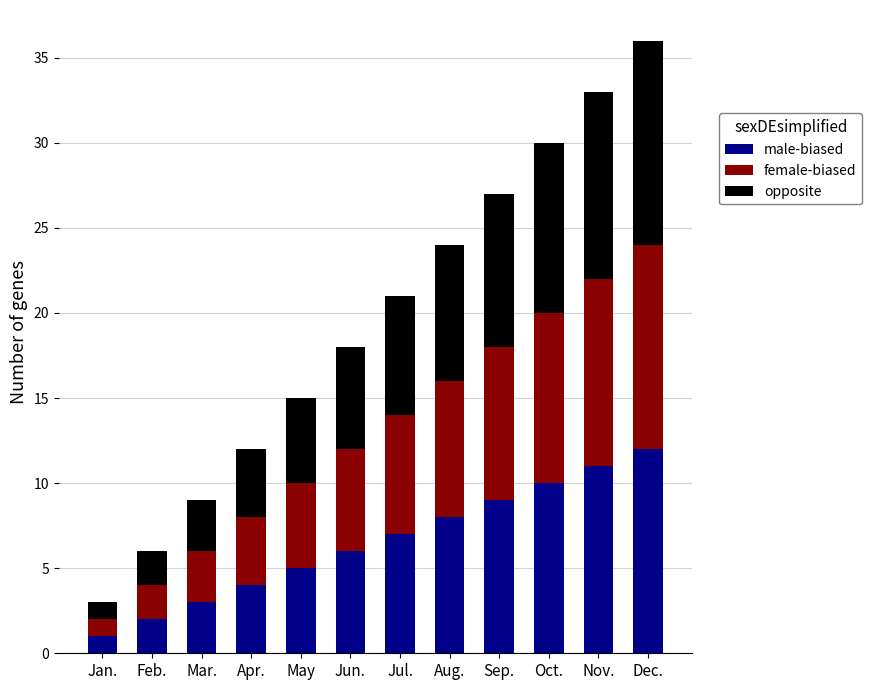

Which category has the highest value in the male-biased series?

Dec.